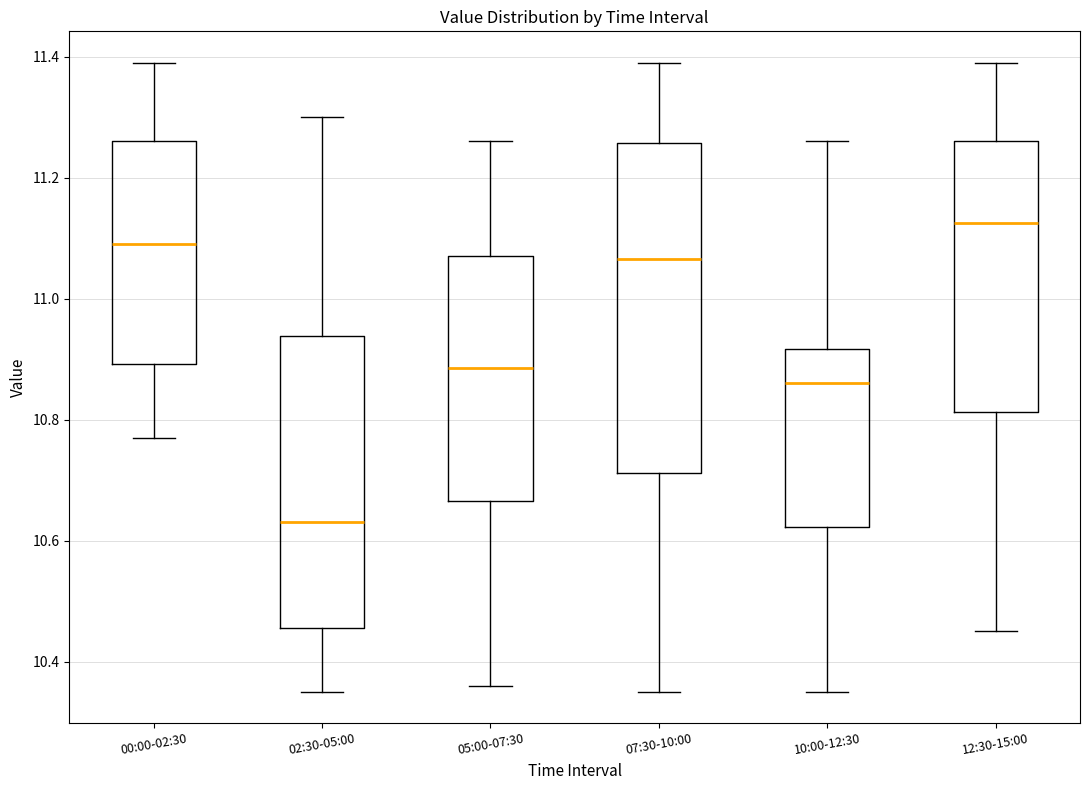

Which box's median line is the highest?

12:30-15:00